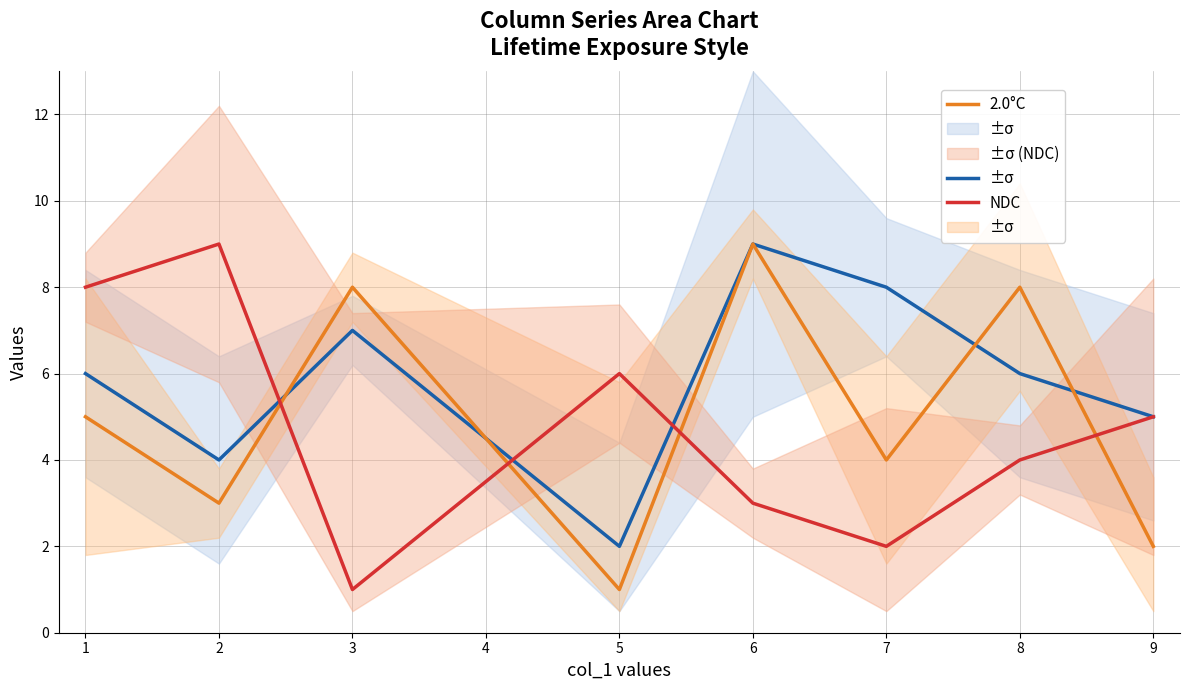

True or false: 2.0°C has more than 1 interior local peaks.

True